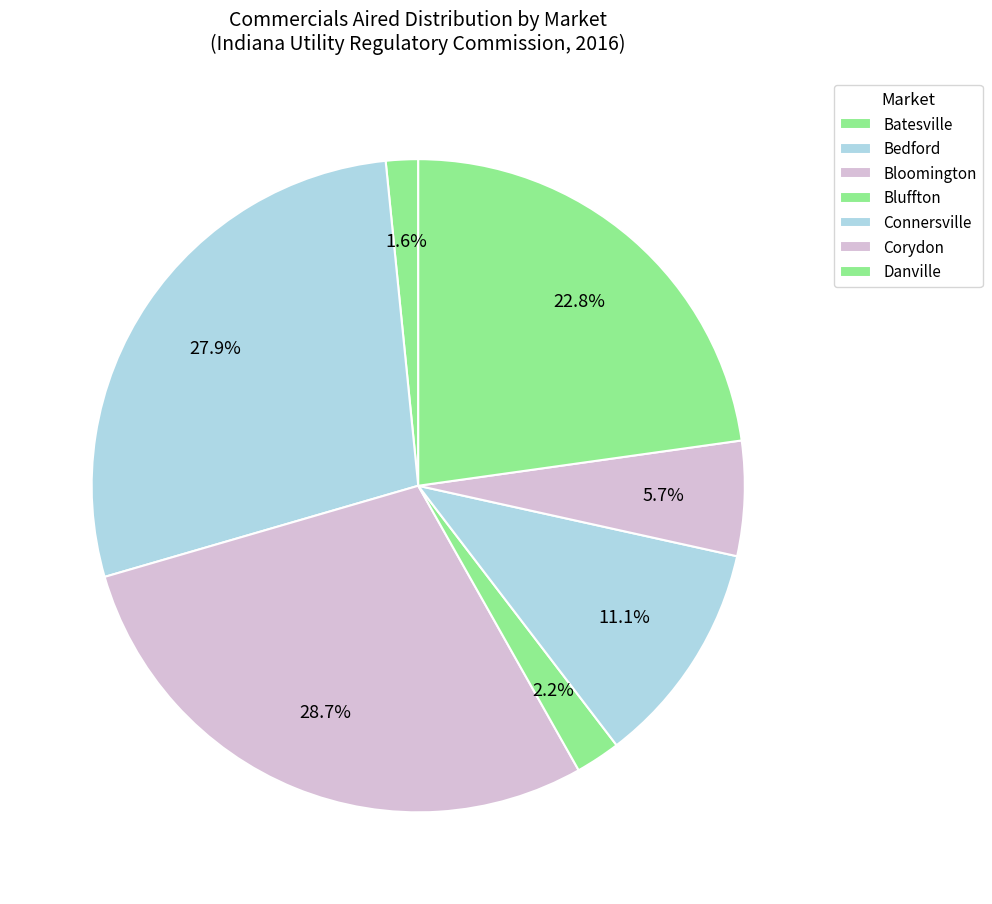

How many slices are in this pie chart?

7